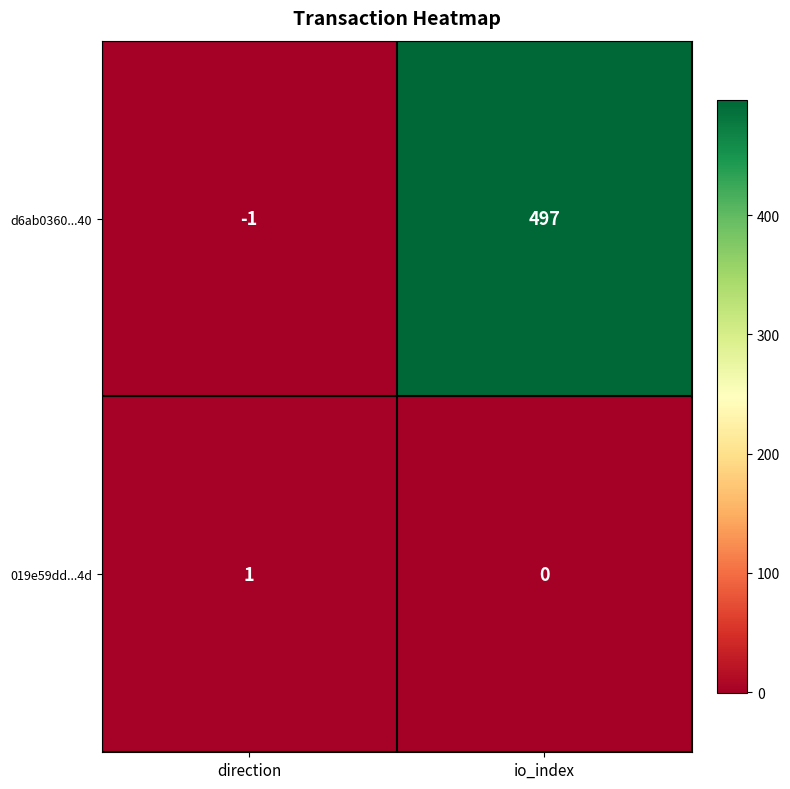

Rank the series by their average value, from highest to lowest.

d6ab0360...40, 019e59dd...4d